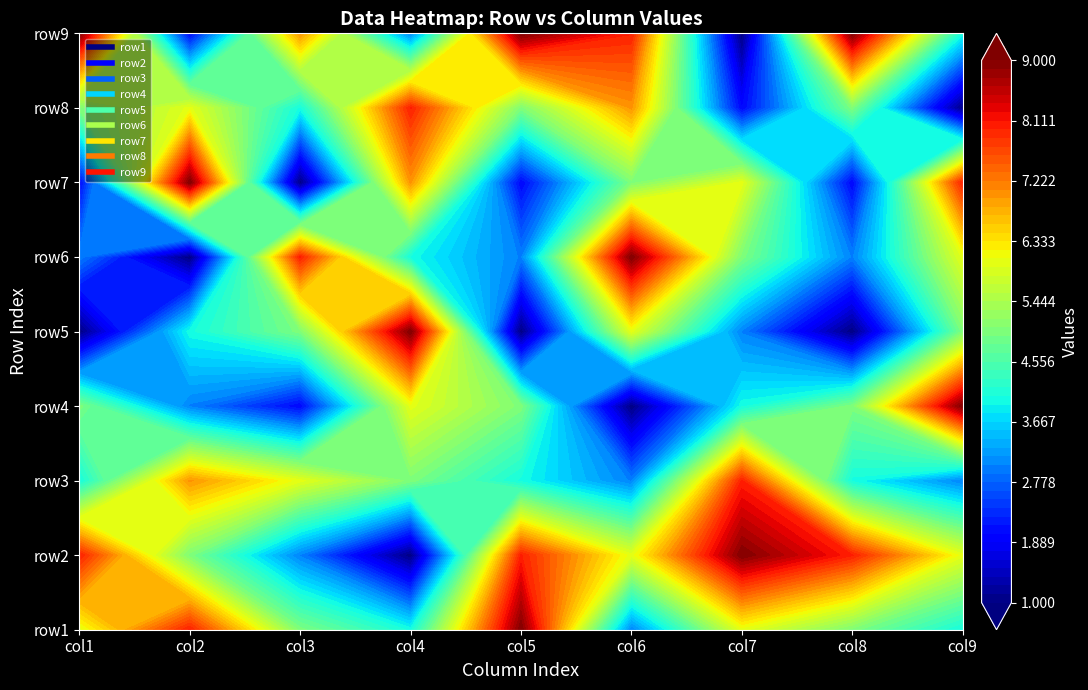

What is the total value across all series at 7?

42